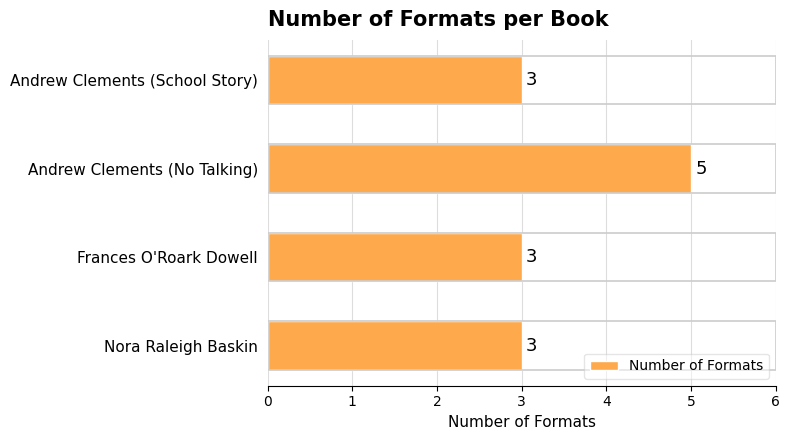

How many values are between 3 and 5?

4